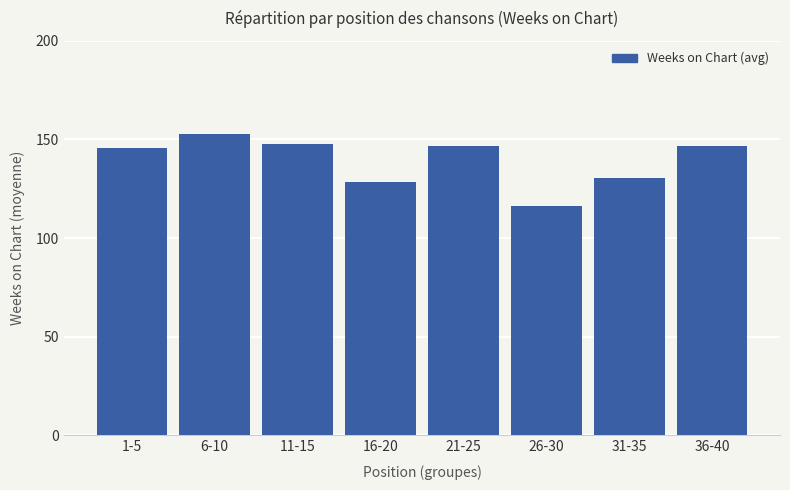

The chart shows a value of 152.8 at 6-10. True or false?

True